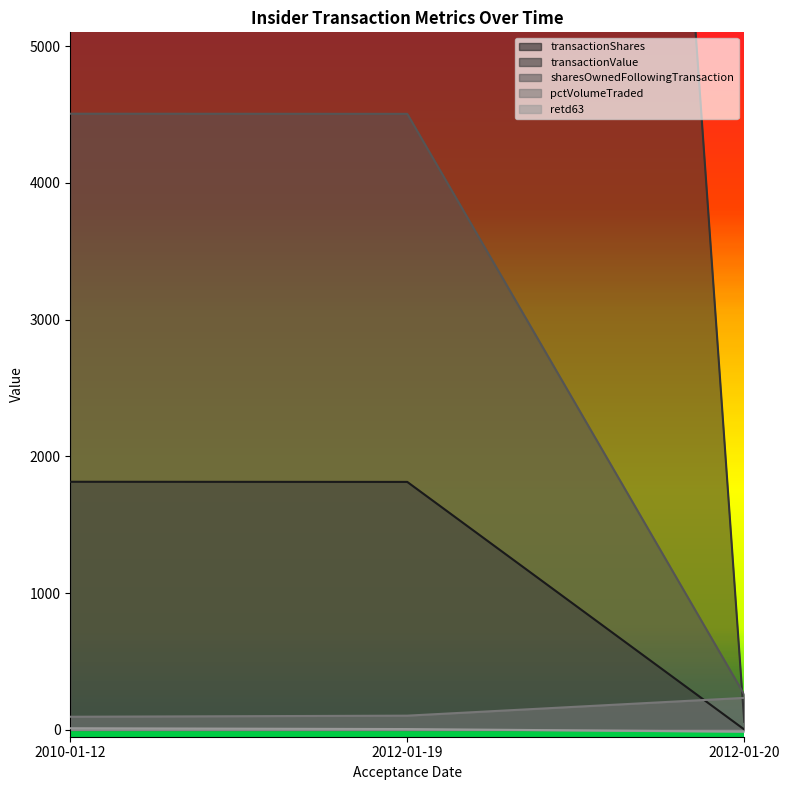

Reading left to right, extract all data points from this chart.

transactionShares: 1814	1813	3
transactionValue: 35010	34991	59
sharesOwnedFollowingTransaction: 4505	4504	258
pctVolumeTraded: 96	104	234
retd63: 12	6	-13